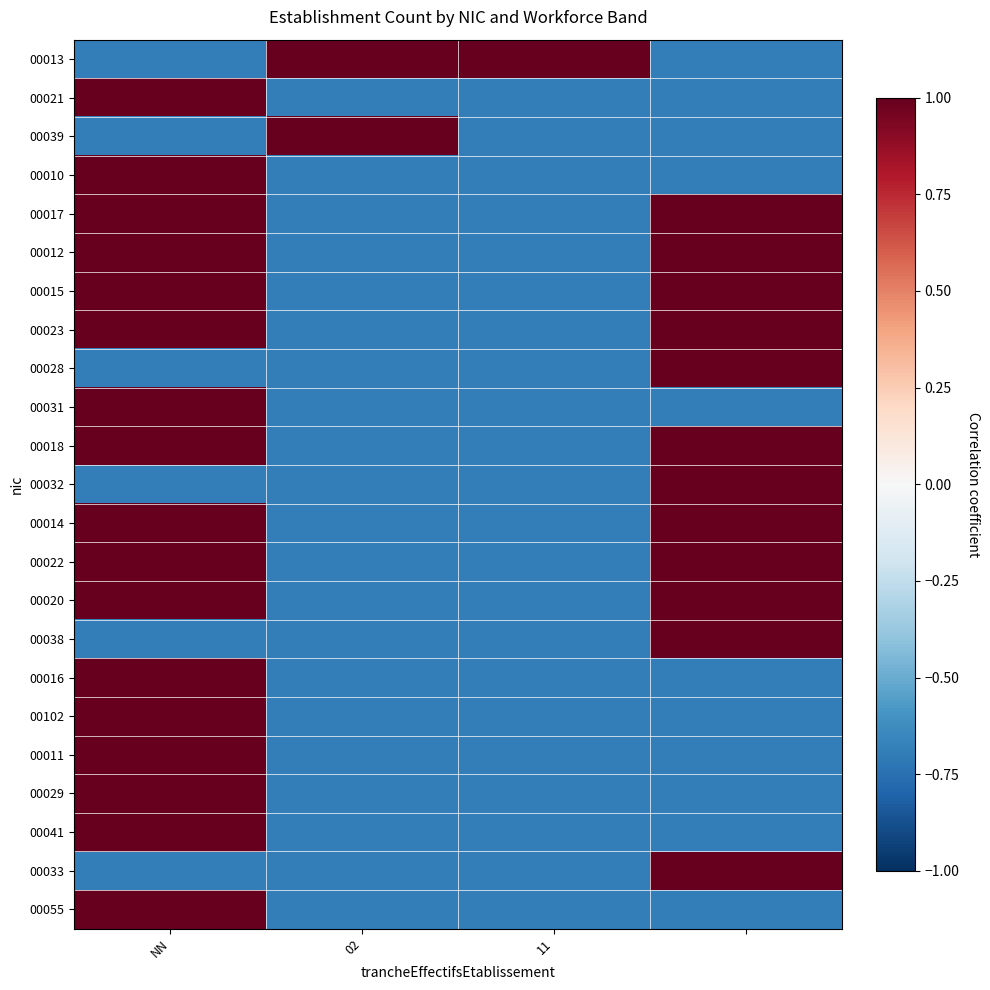

How many data points does each series have?

4